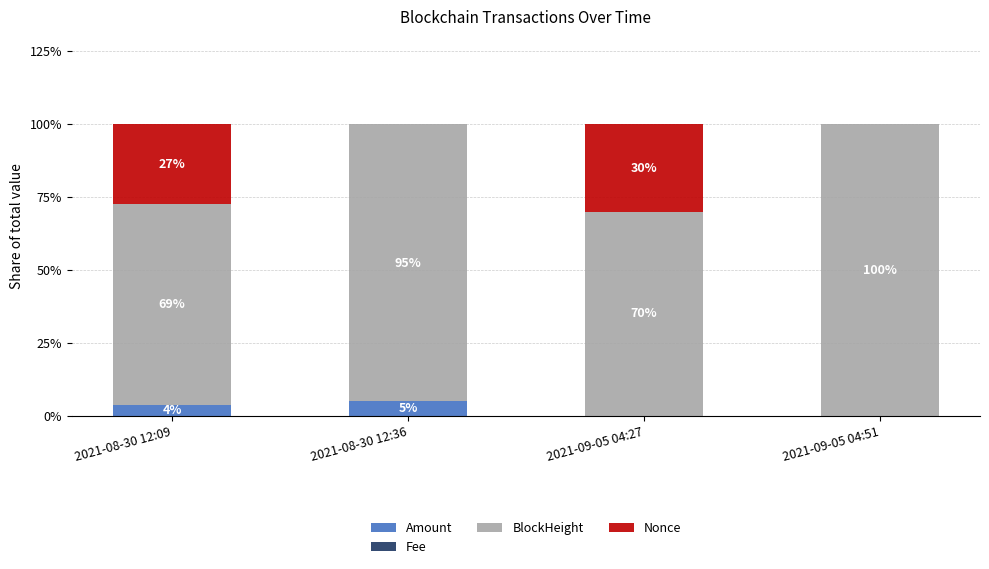

What is the total value across all series at 2021-09-05 04:51?

100.0